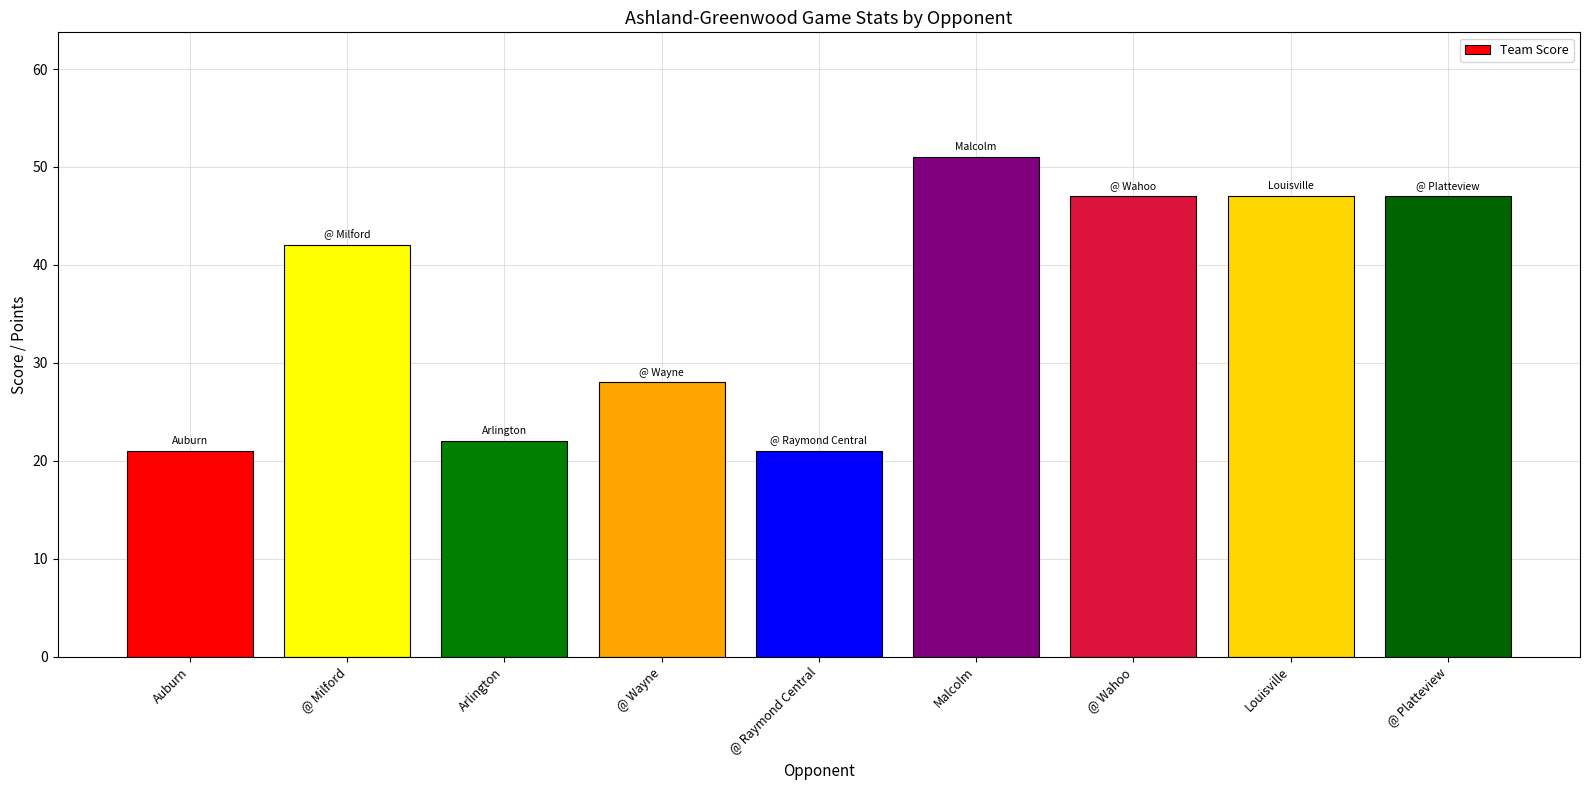

Read the value at @ Milford, to the nearest 10.

40